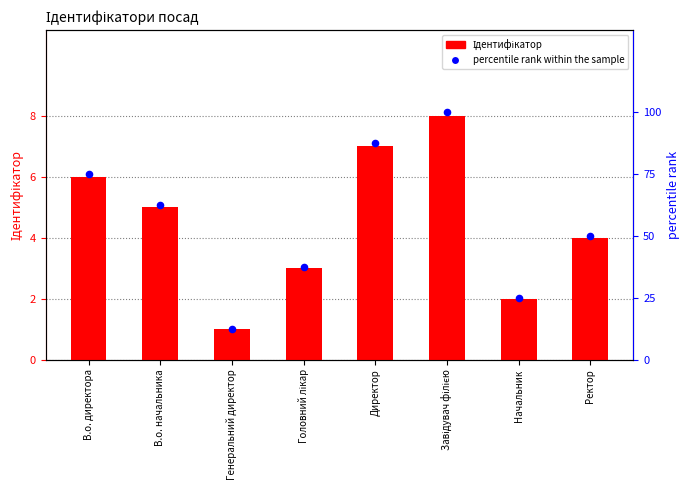

What is the total value across all series at В.о. начальника?

67.5